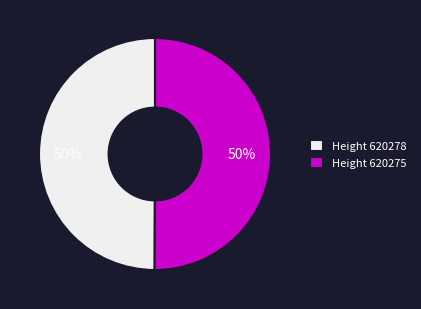

To the nearest percent, what portion does Height 620275 represent?

50%